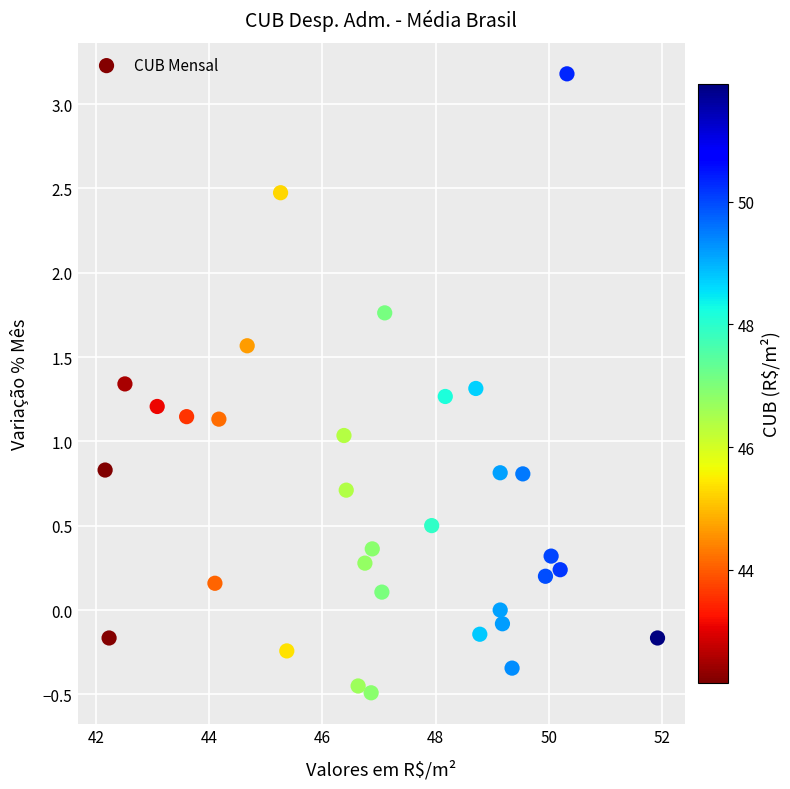

What is the range of X values (max minus min)?

9.8